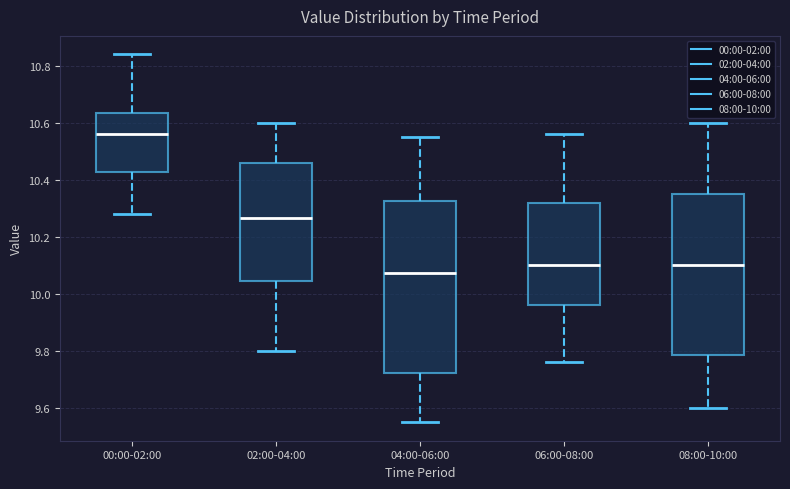

Where does the lower whisker of the box for 00:00-02:00 end on the y-axis? The values are not printed on the chart, so give them approximately, as read against the axis.

10.28